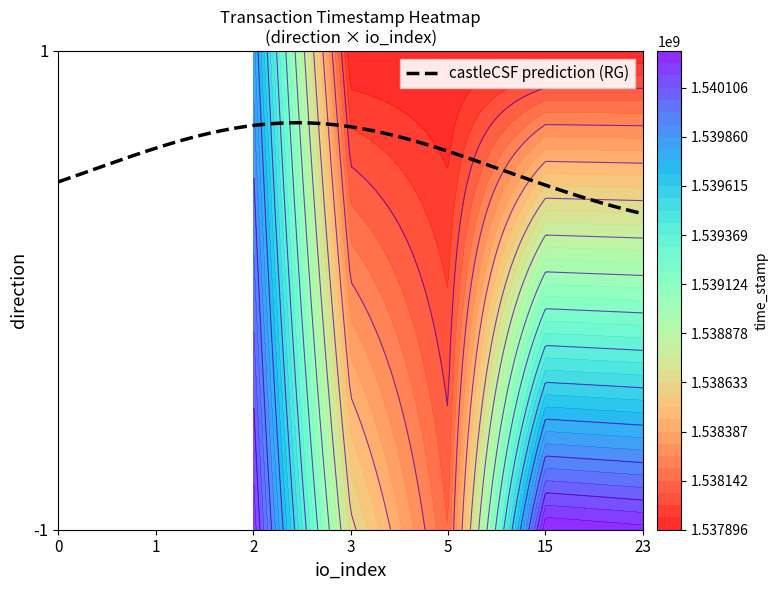

What is the sum of all -1 values?

10785723075